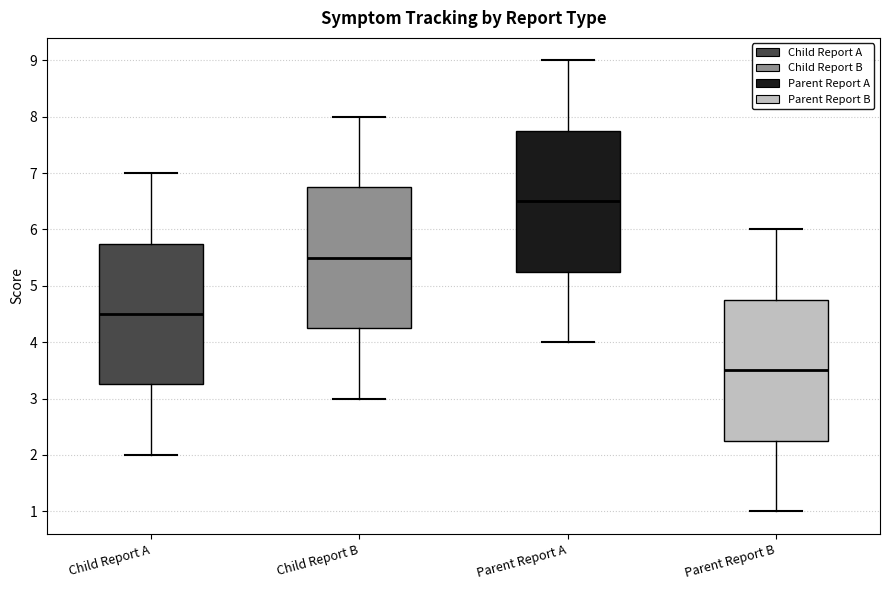

Reading left to right, transcribe this box plot: for each box, give where its median line is, the range the box spans, and where its two whiskers end, as read against the y-axis. The values are not printed on the chart, so give them approximately, as read against the axis.

Child Report A: median 4.5, box 3.3 to 5.8, whiskers 2.0 to 7.0
Child Report B: median 5.5, box 4.3 to 6.8, whiskers 3.0 to 8.0
Parent Report A: median 6.5, box 5.3 to 7.8, whiskers 4.0 to 9.0
Parent Report B: median 3.5, box 2.3 to 4.8, whiskers 1.0 to 6.0